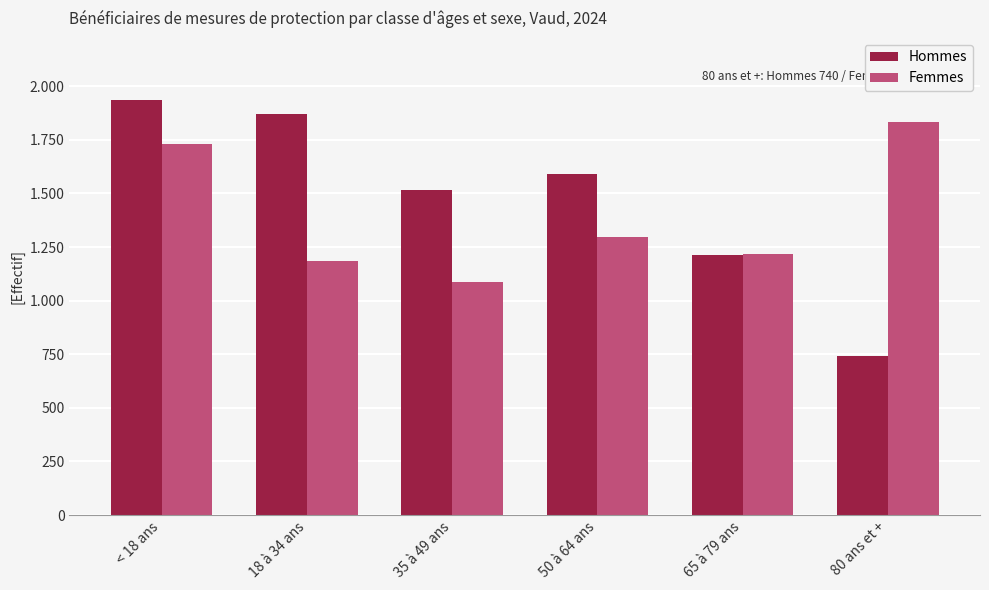

What are all the series names shown in the legend?

Hommes, Femmes